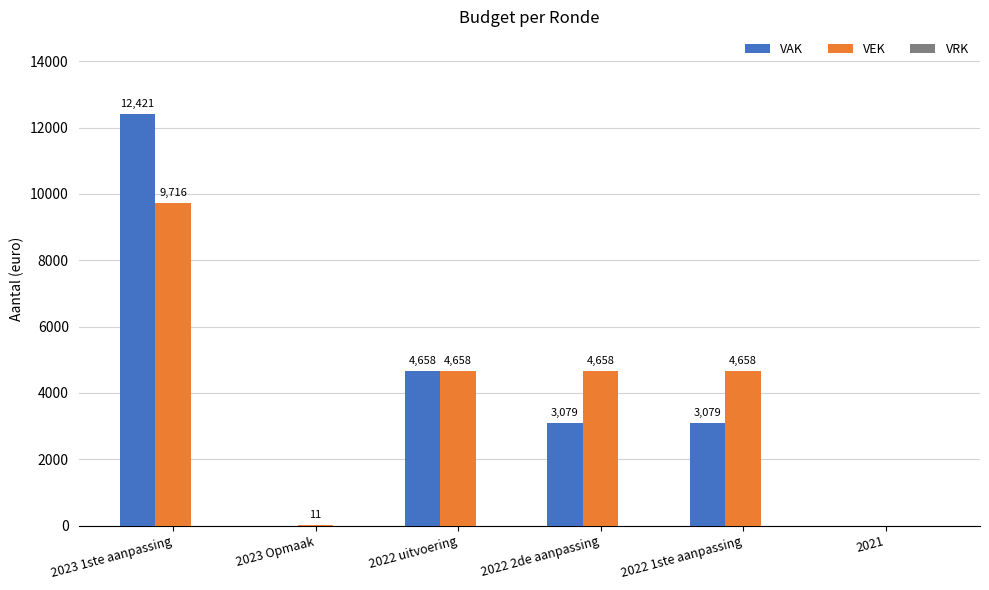

Which series changed the most between 2023 Opmaak and 2022 2de aanpassing?

VEK